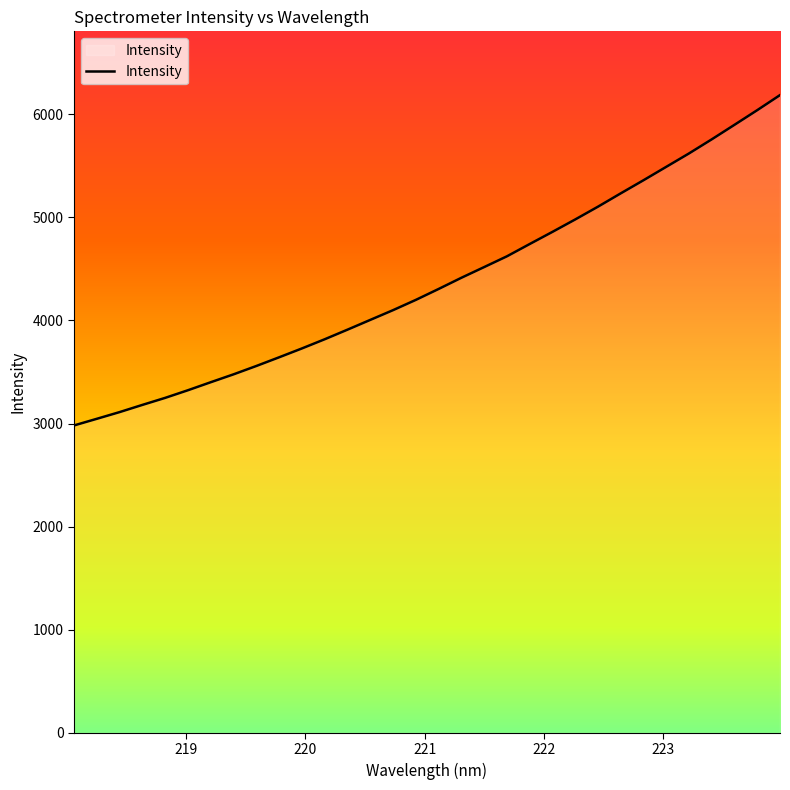

The chart shows a value of 845.9 at 221. True or false?

False